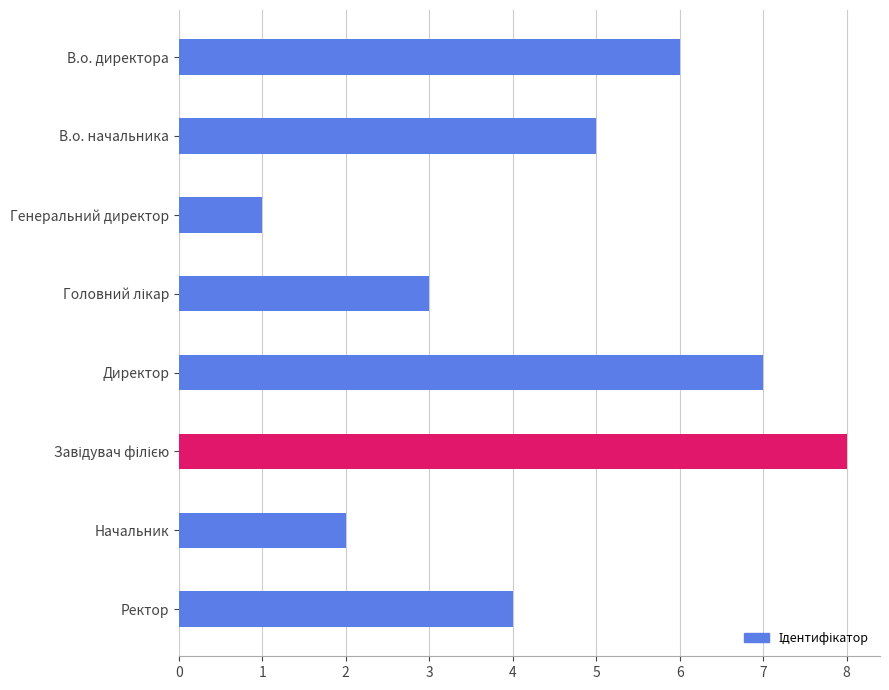

At which label is the value closest to 4?

Ректор